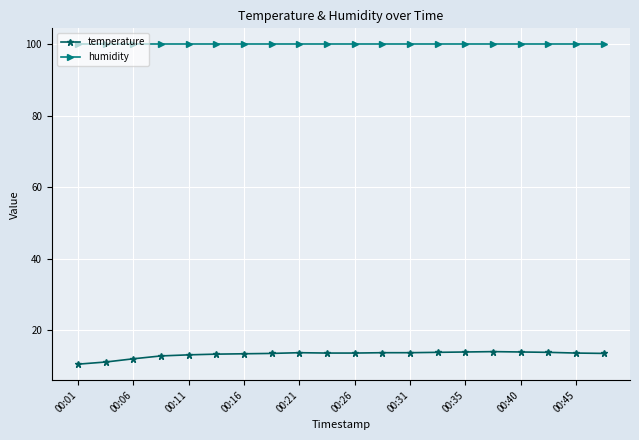

What is the minimum value for humidity?

99.9